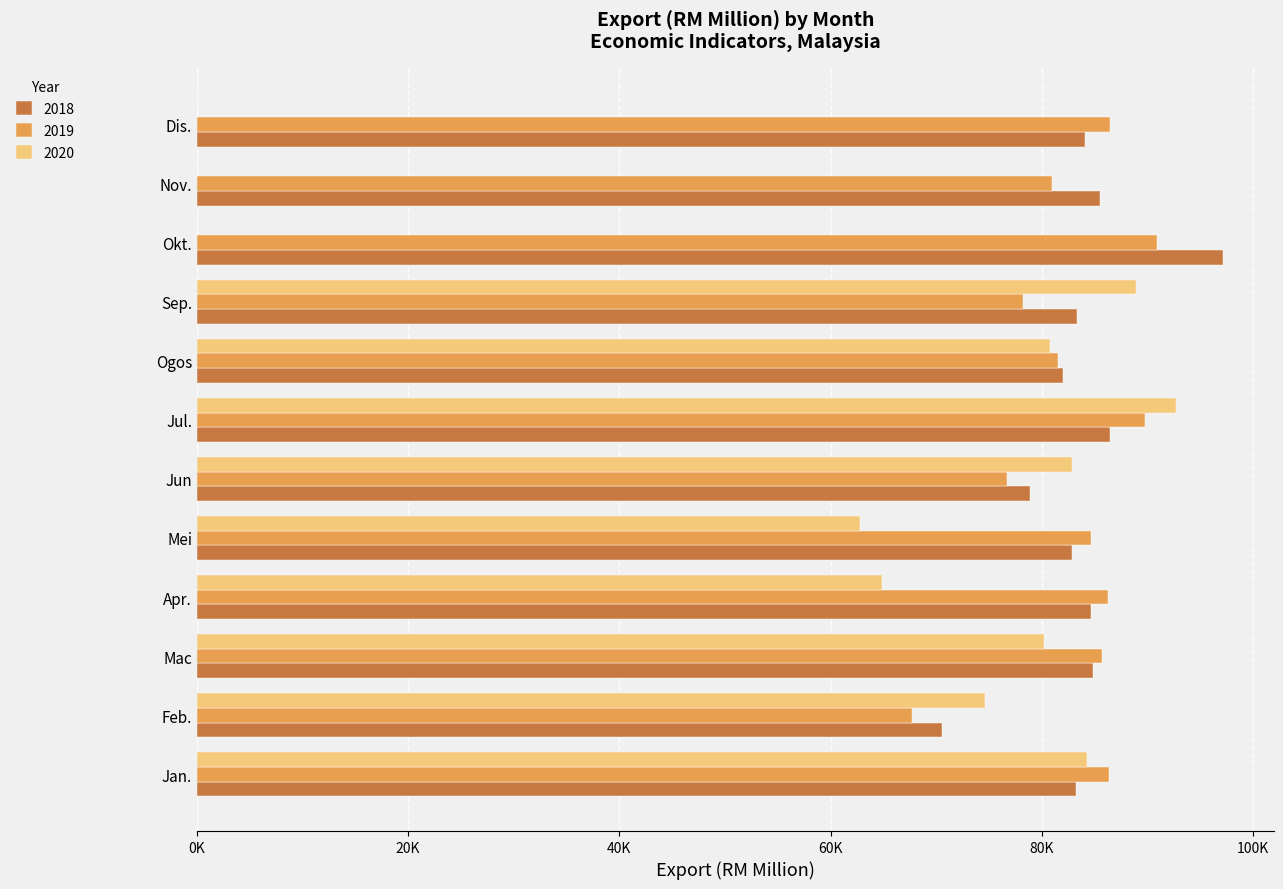

At which category does the chart reach its minimum across all series?

Okt.